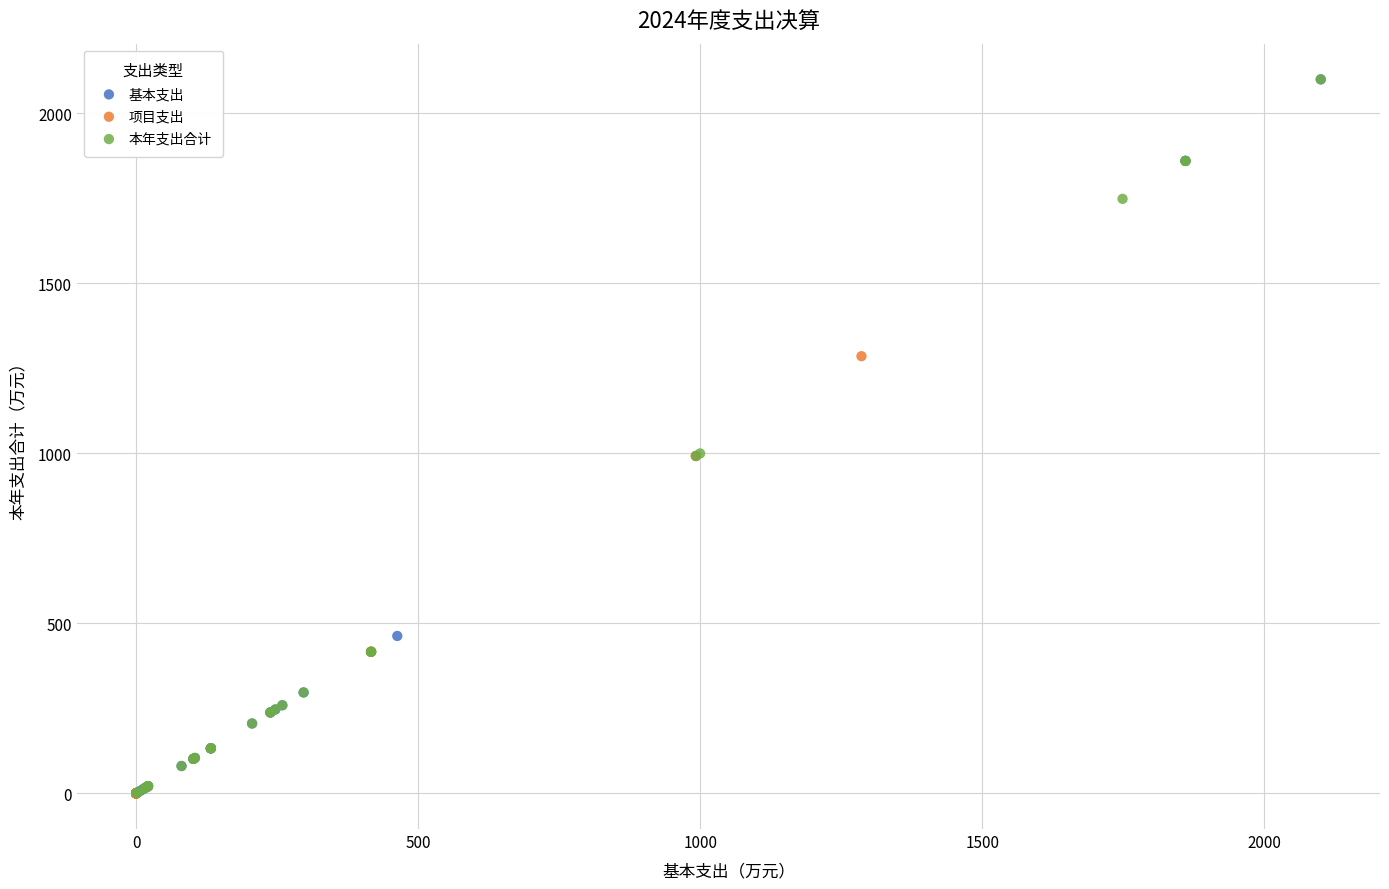

Which series has the largest Y range (max minus min)?

基本支出